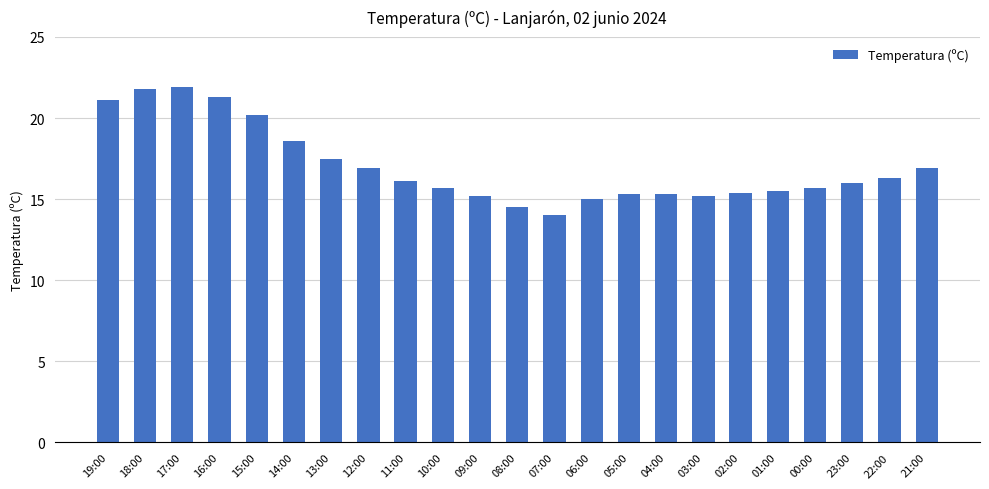

Does the chart contain any negative values?

No